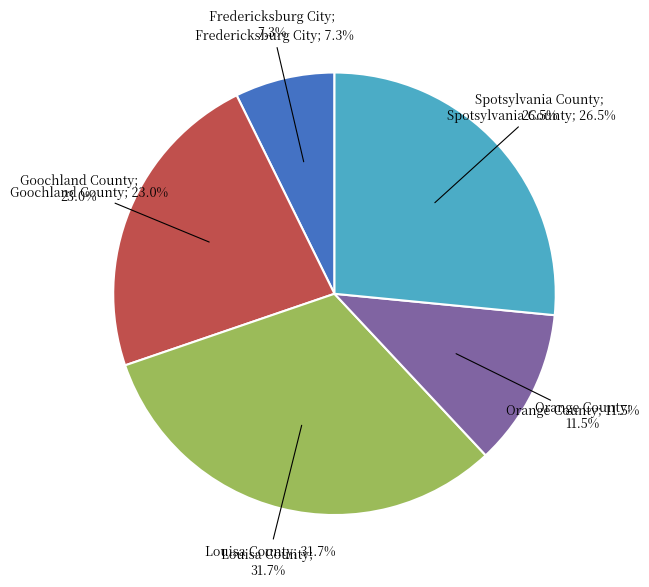

What is the largest slice in the pie chart?

Louisa County